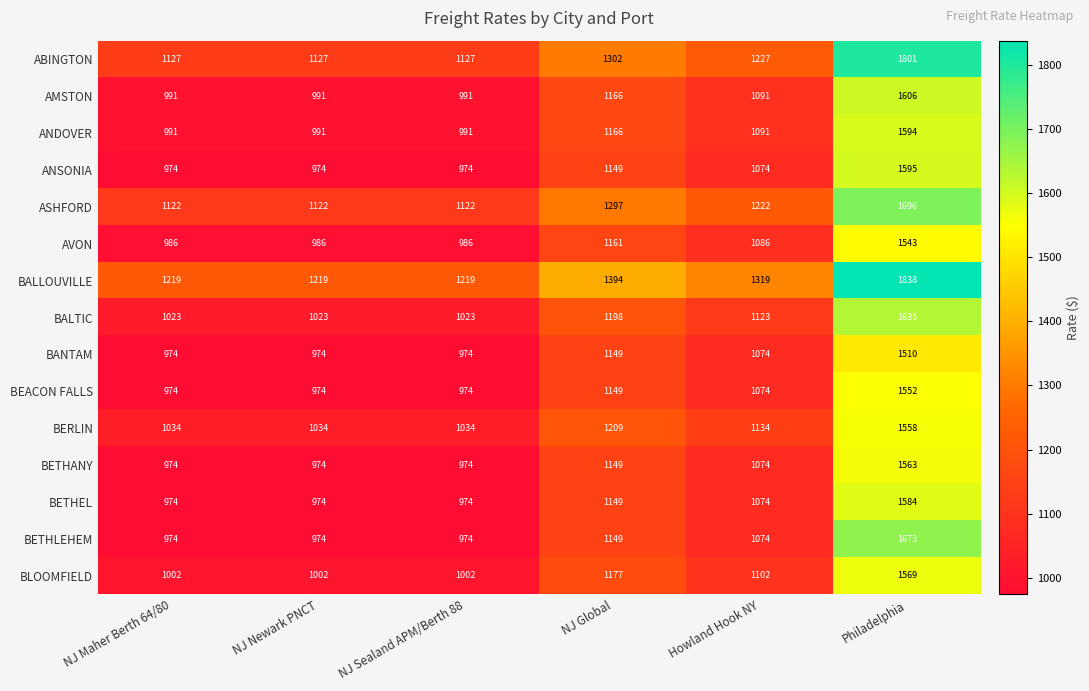

What is the difference between the second highest and minimum values in the BERLIN series?

175